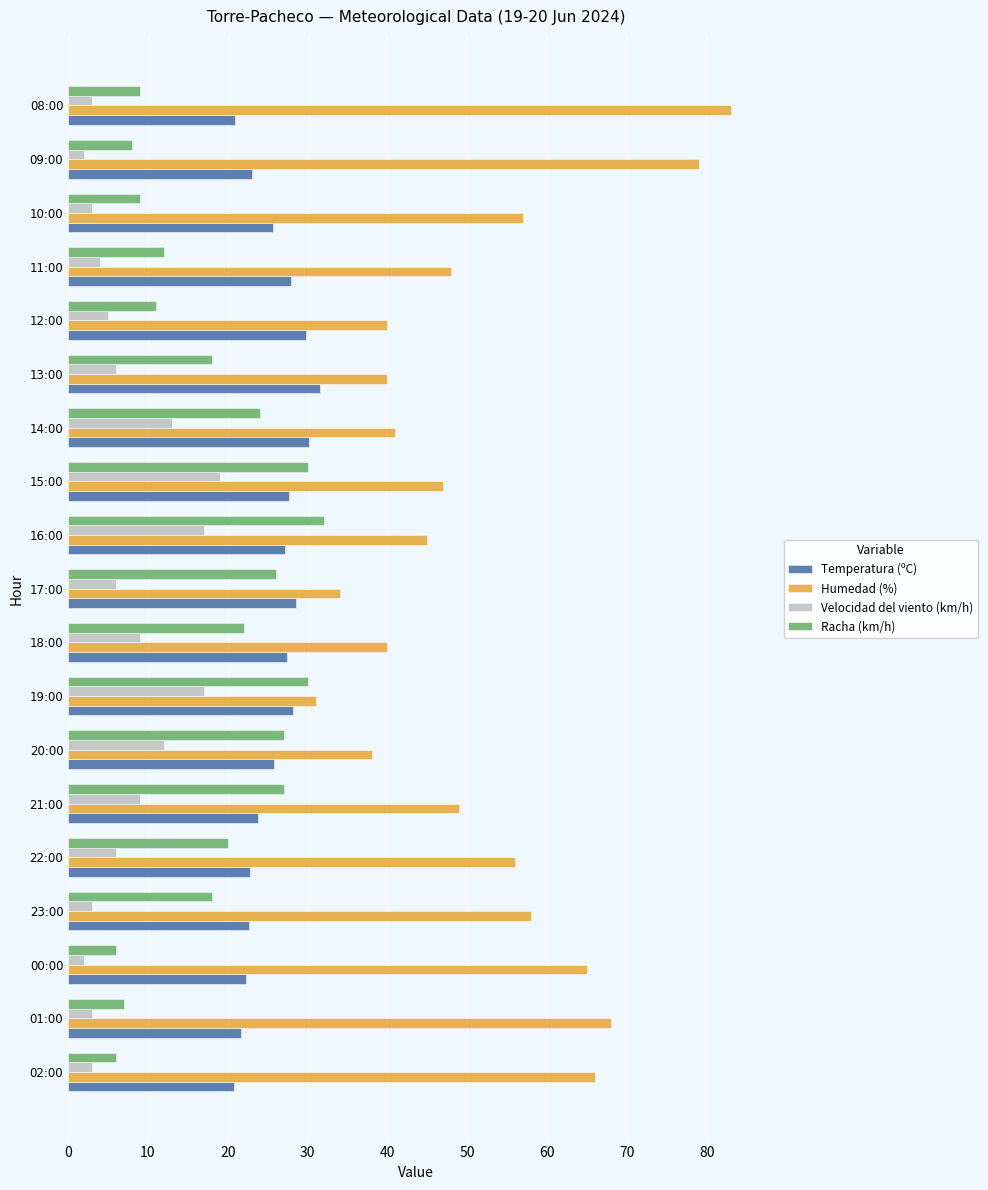

What is the smallest value displayed?

2.0